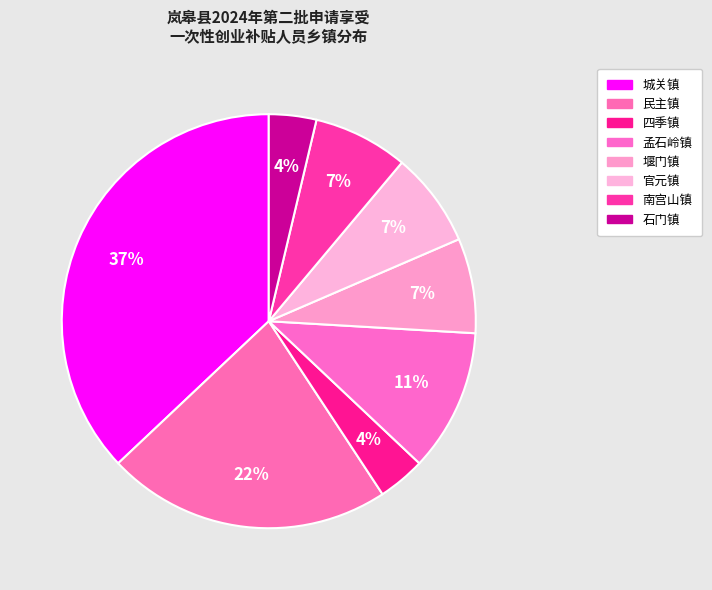

The 民主镇 slice represents 34% of the pie. True or false?

False